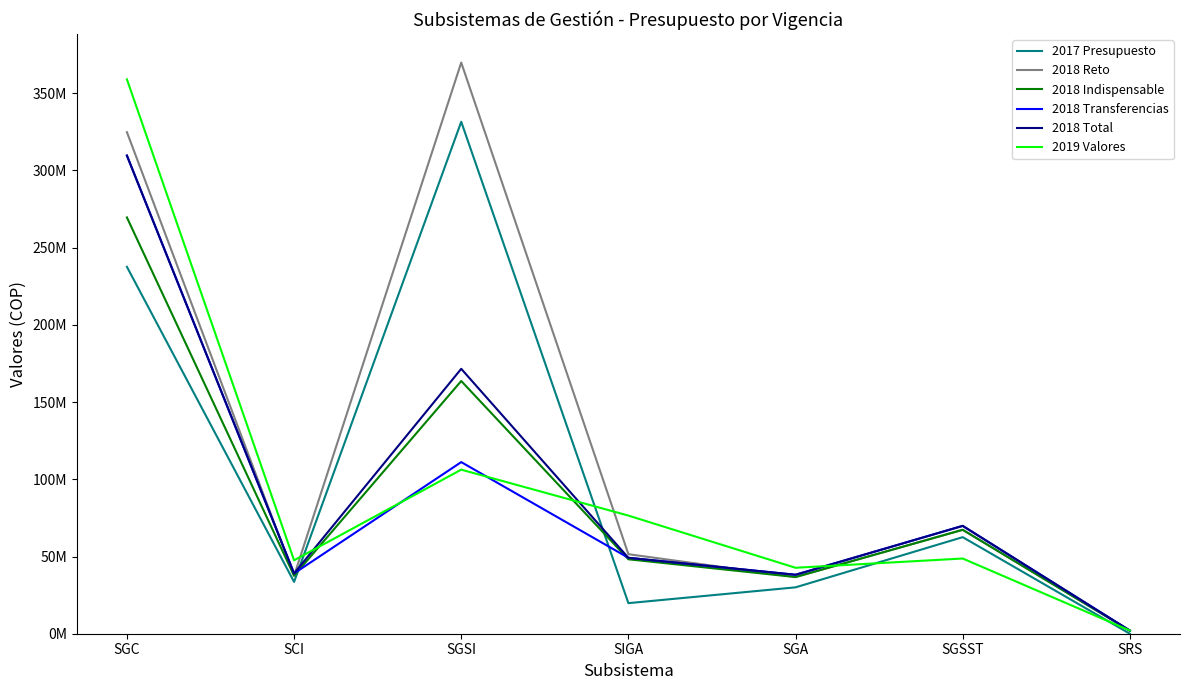

True or false: 2018 Reto and 2018 Indispensable cross at least once.

False